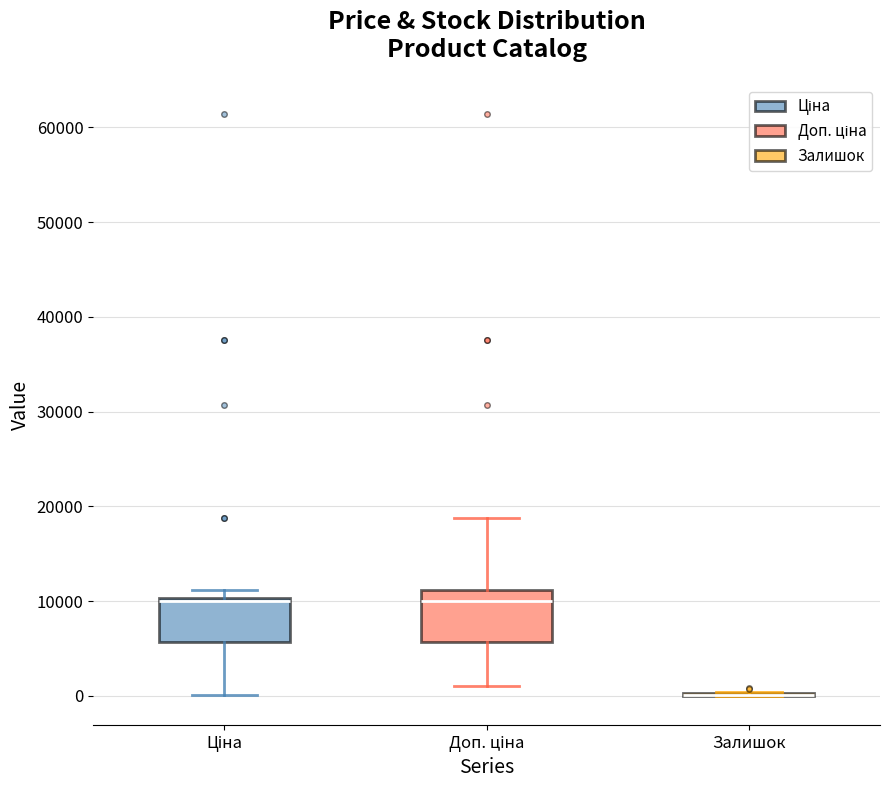

Where is the lower edge of the box for Ціна on the y-axis? The values are not printed on the chart, so give them approximately, as read against the axis.

6000